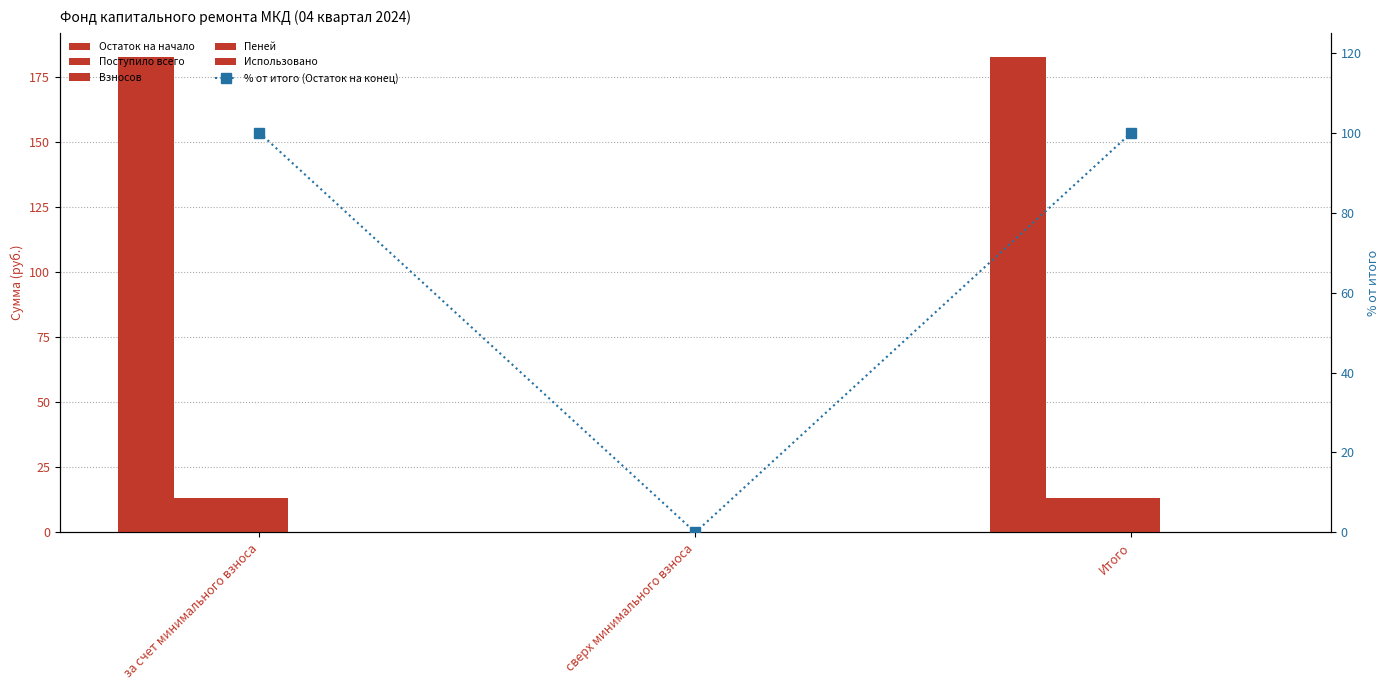

How many data points in Поступило всего are above 13?

2